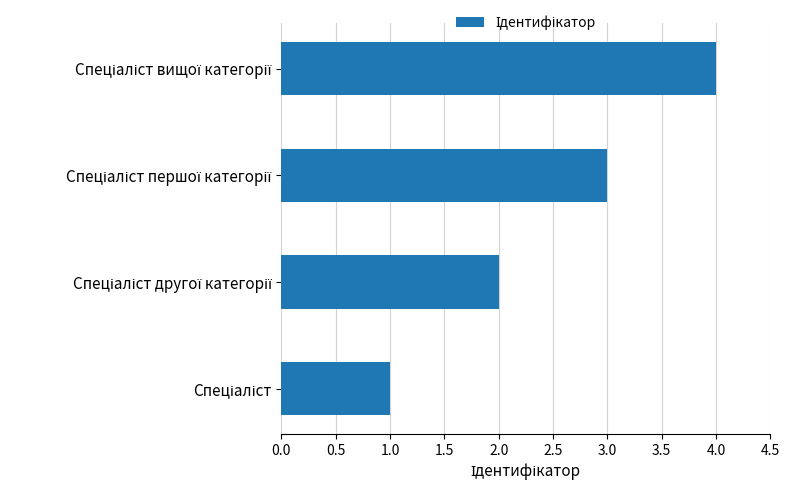

What is the difference between the maximum and minimum values?

3